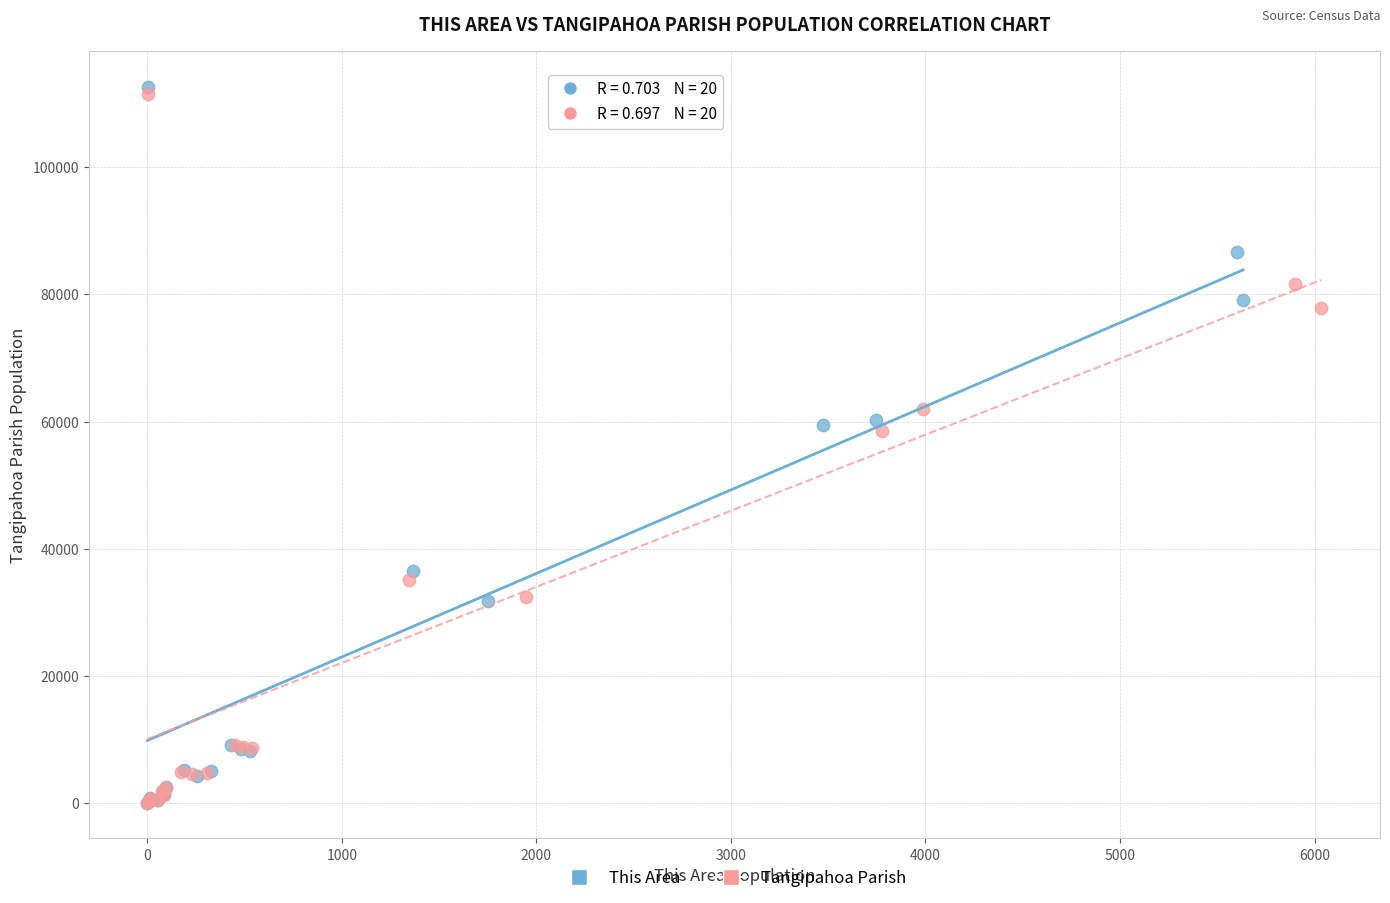

Which series has the largest Y range (max minus min)?

This Area